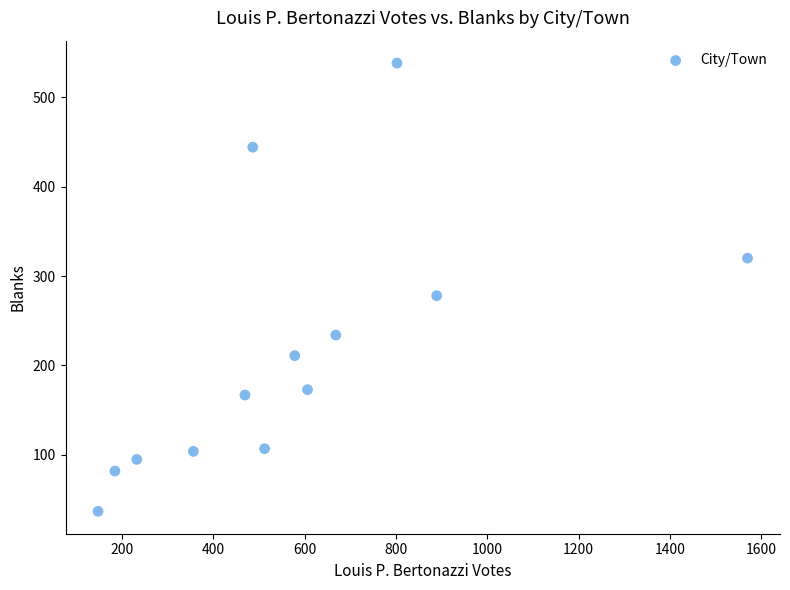

What is the range of Y values (max minus min)?

501